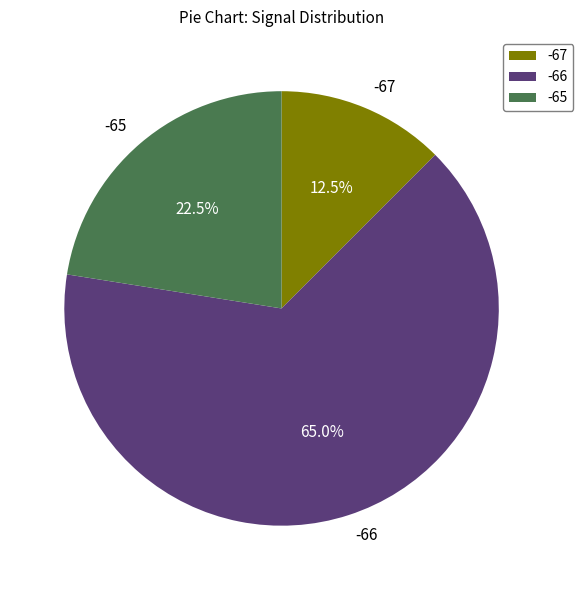

What percentage is NOT represented by -66?

35.0%